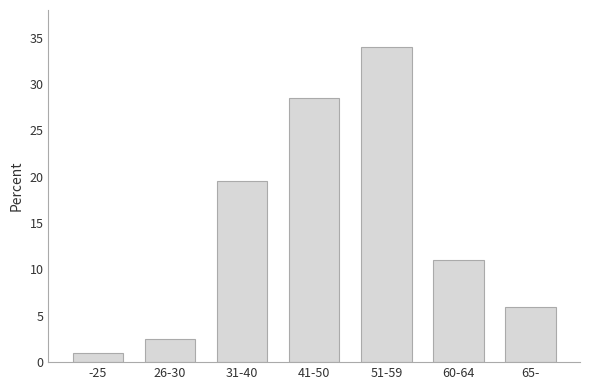

Reading left to right, extract all data points from this chart.

-25=1.0	26-30=2.5	31-40=19.5	41-50=28.5	51-59=34.0	60-64=11.0	65-=6.0